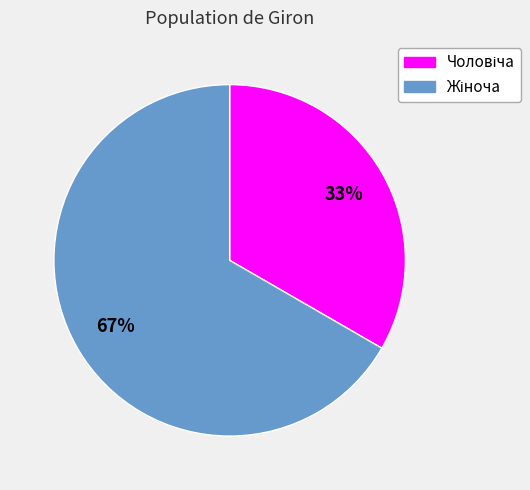

How many segments does this pie chart have?

2